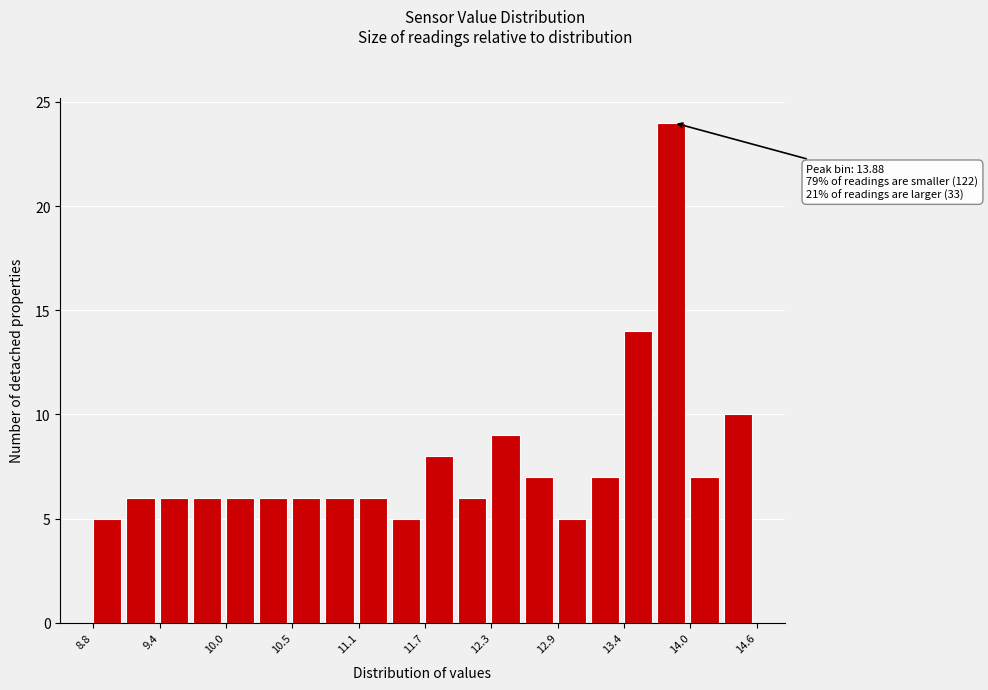

Around what value on the x-axis is the tallest bar? Give the approximate position of its centre, as read against the axis.

13.9